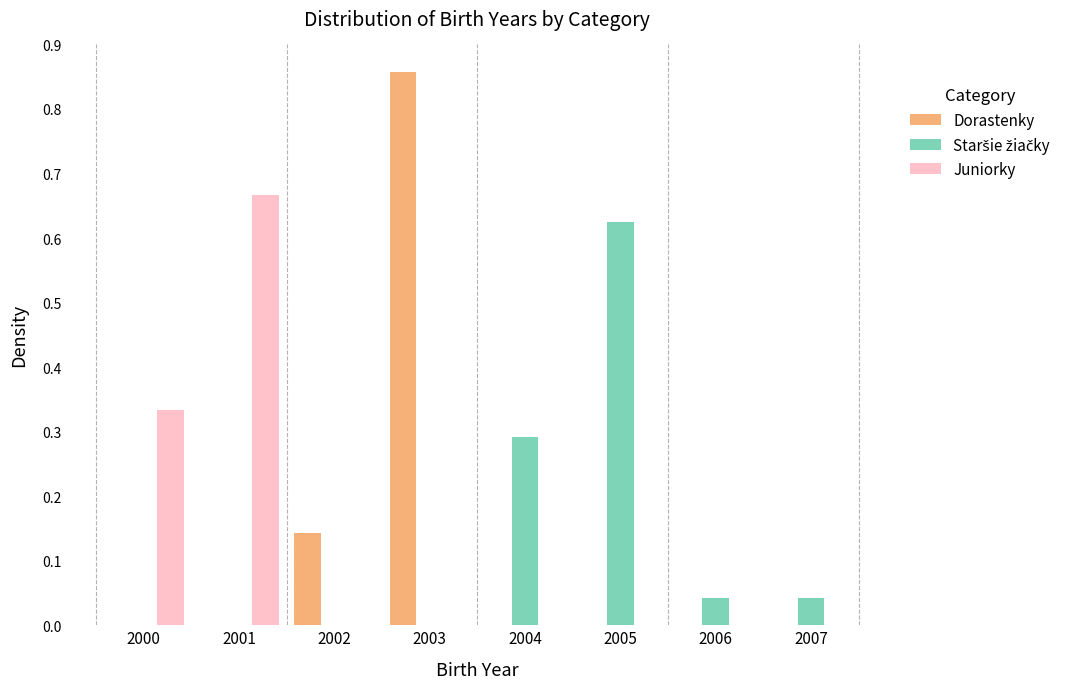

Reading left to right, transcribe this chart: for each range on the x-axis, give the height of each series' bar. The values are not printed on the chart, so give them approximately, as read against the axis.

1999.5 to 2000.5: Dorastenky=0	Staršie žiačky=0	Juniorky=0.33
2000.5 to 2001.5: Dorastenky=0	Staršie žiačky=0	Juniorky=0.67
2001.5 to 2002.5: Dorastenky=0.14	Staršie žiačky=0	Juniorky=0
2002.5 to 2003.5: Dorastenky=0.86	Staršie žiačky=0	Juniorky=0
2003.5 to 2004.5: Dorastenky=0	Staršie žiačky=0.29	Juniorky=0
2004.5 to 2005.5: Dorastenky=0	Staršie žiačky=0.63	Juniorky=0
2005.5 to 2006.5: Dorastenky=0	Staršie žiačky=0.04	Juniorky=0
2006.5 to 2007.5: Dorastenky=0	Staršie žiačky=0.04	Juniorky=0